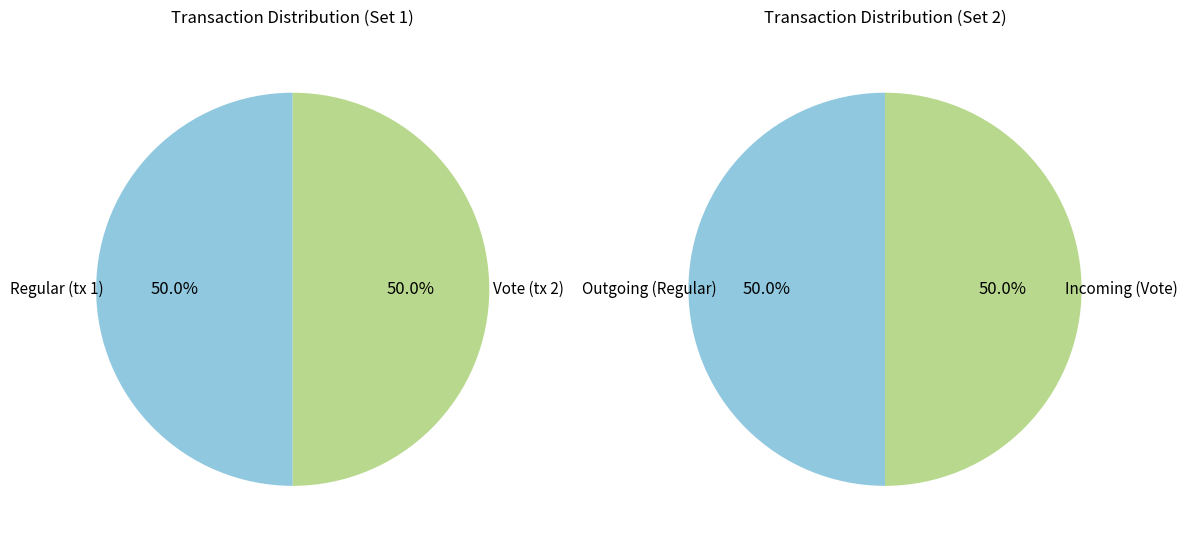

What percentage do Vote and Regular together represent?

100.0%